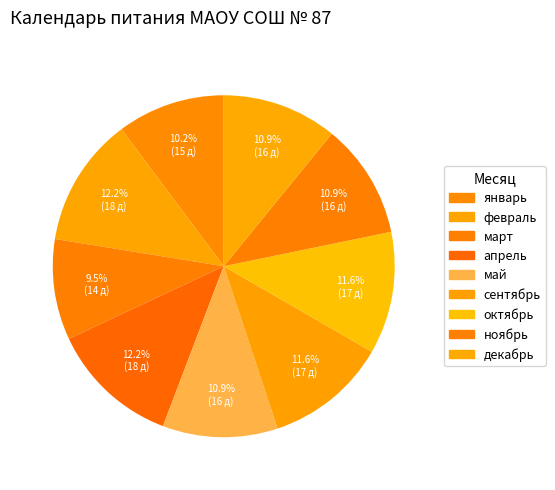

Between февраль and октябрь, which is larger?

февраль